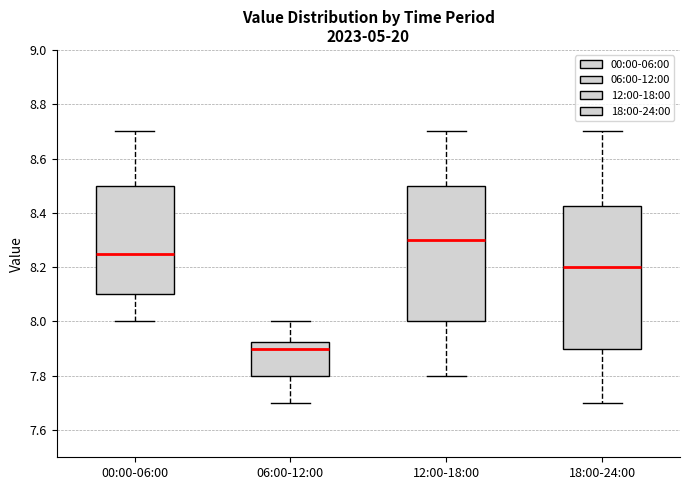

Where is the lower edge of the box for 18:00-24:00 on the y-axis? The values are not printed on the chart, so give them approximately, as read against the axis.

7.90